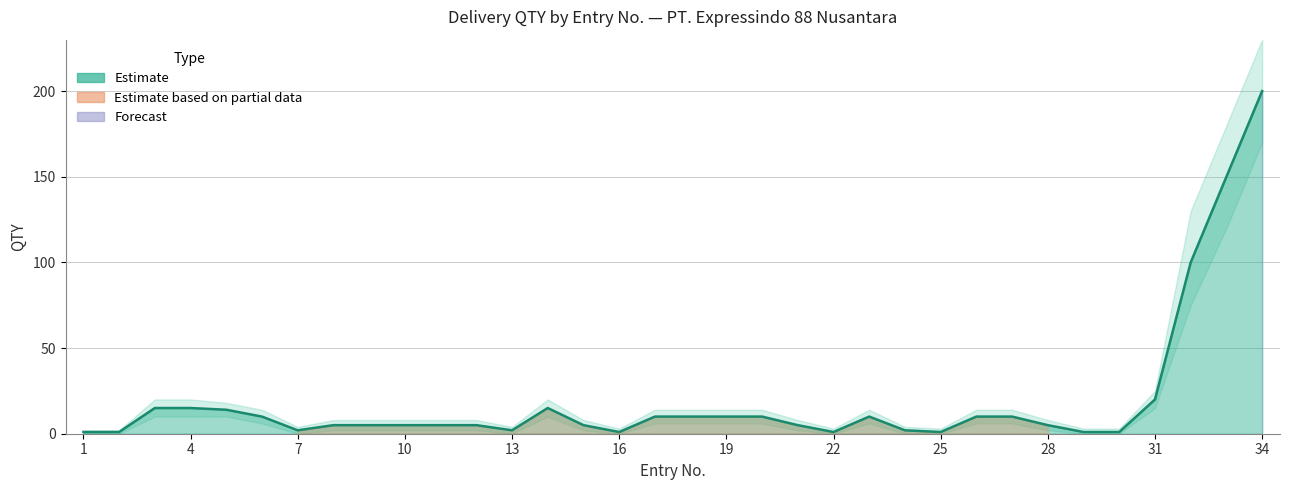

True or false: QTY and QTY_lower intersect in this chart.

False